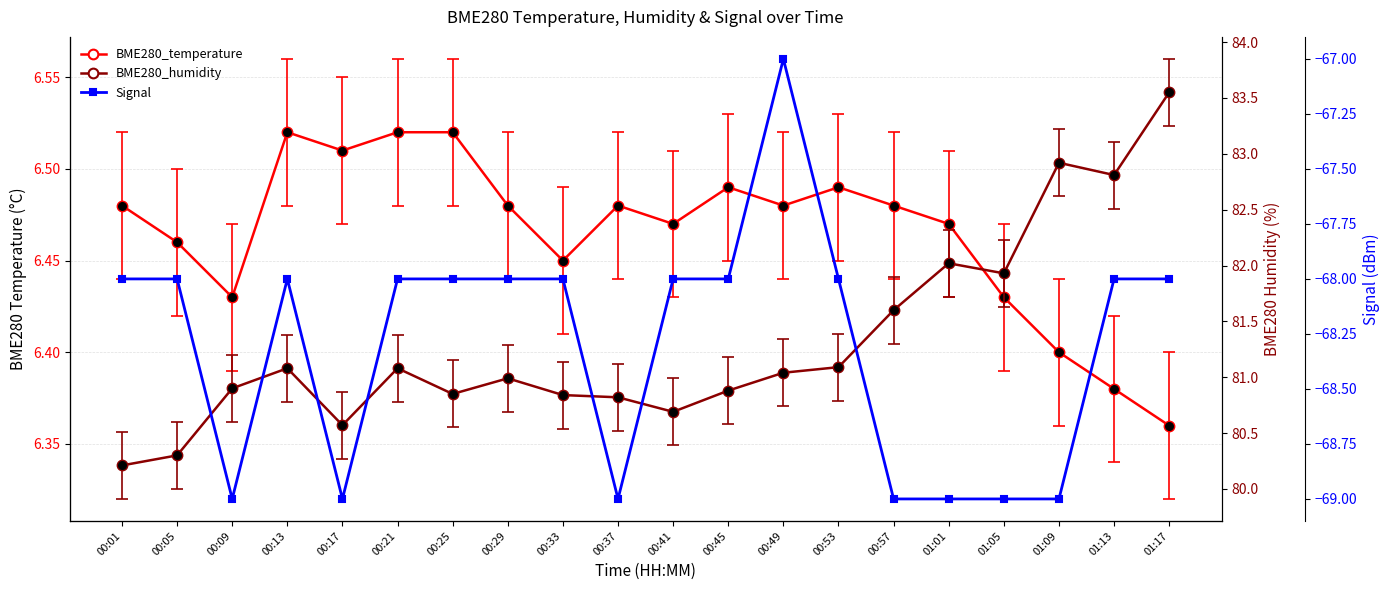

What is the total value across all series at 00:57?

19.1